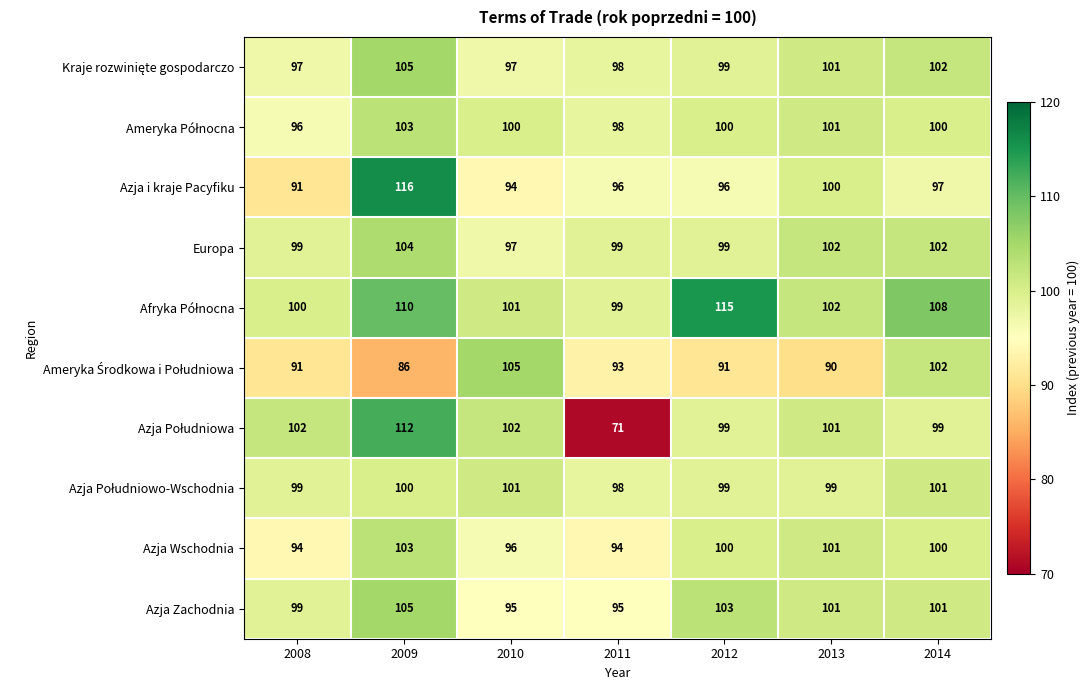

What is the spread (max minus min) of values at 2014?

11